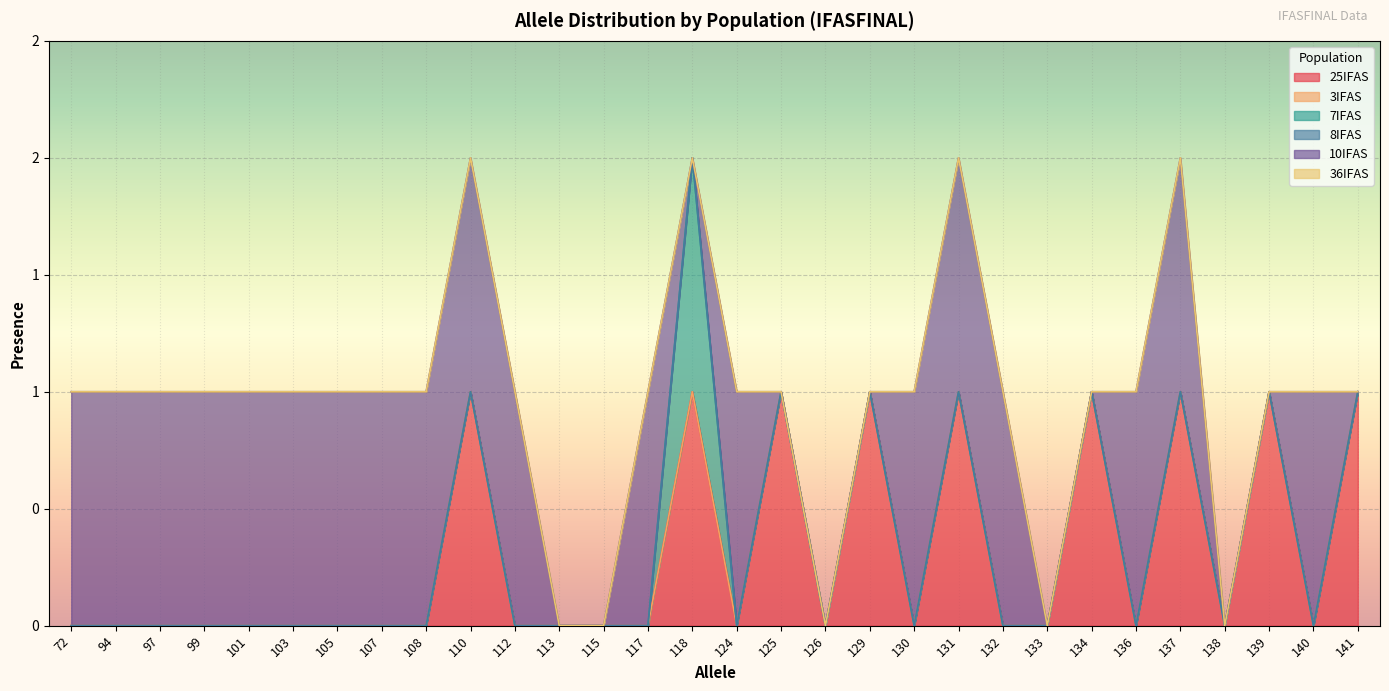

At which category is the sum across all series the highest?

110